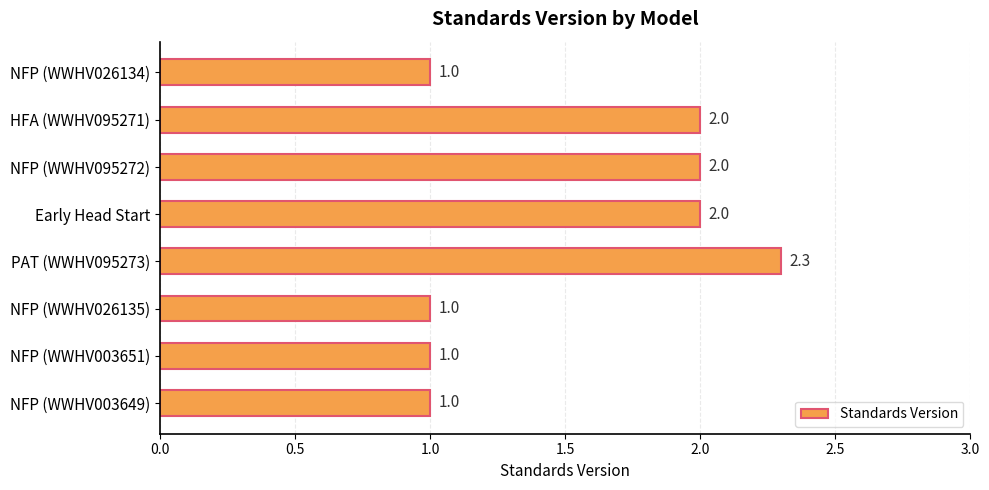

What is the value of the 6th bar from the top?

1.0